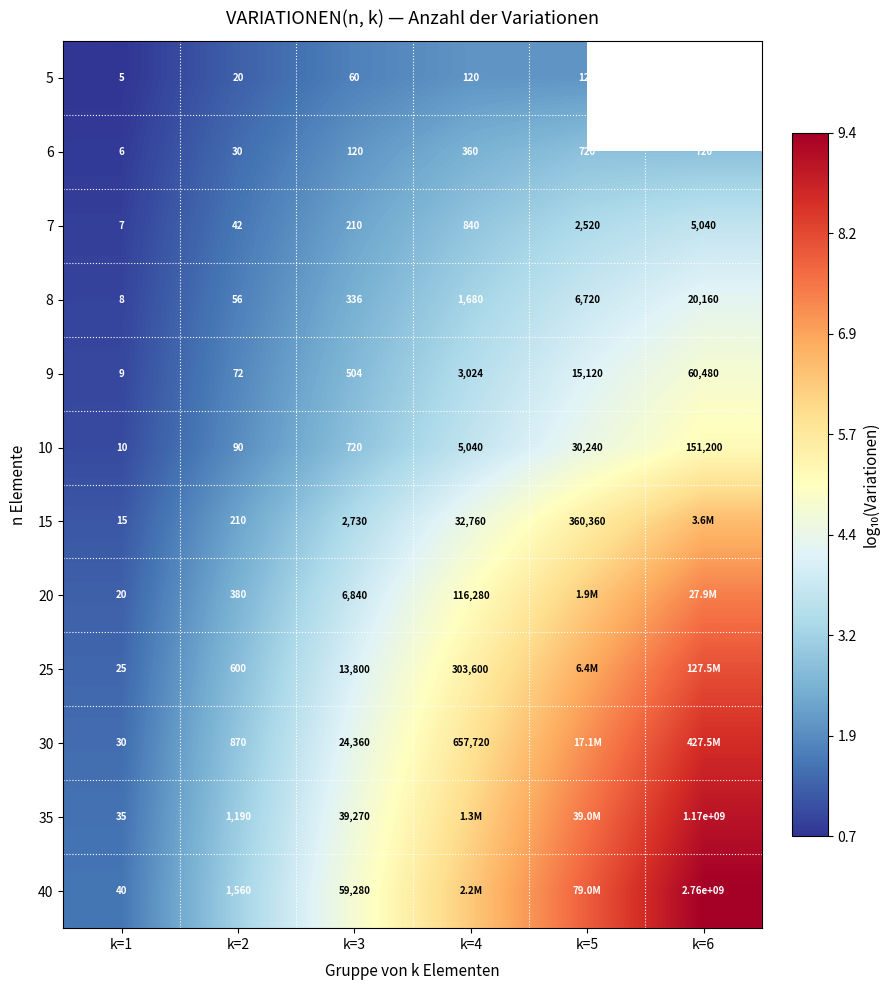

Is it true that 5 equals 0.8 at k=2?

False